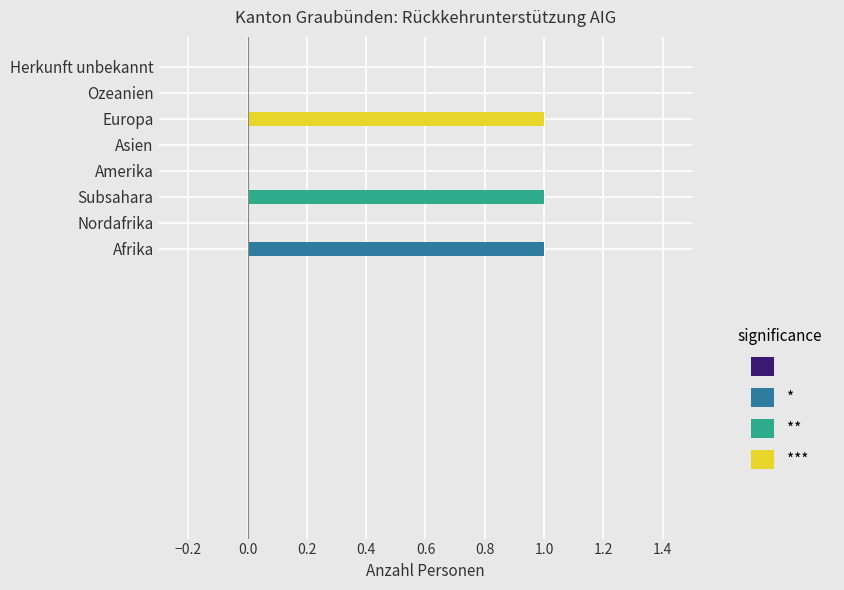

What is the sum of all values?

3